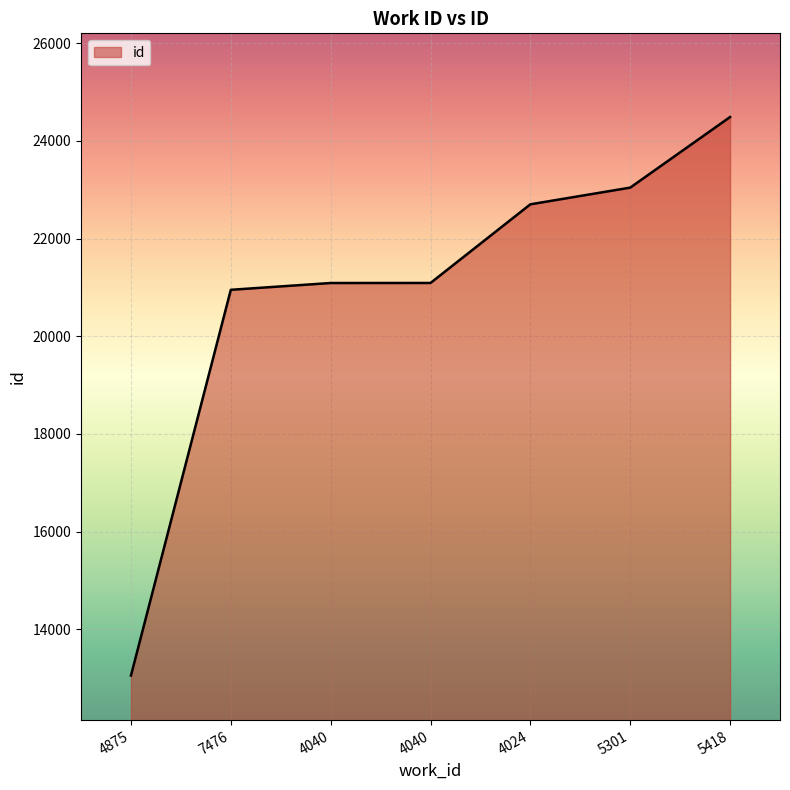

Rank the categories by value from highest to lowest.

5418, 5301, 4024, 4040, 4040, 7476, 4875